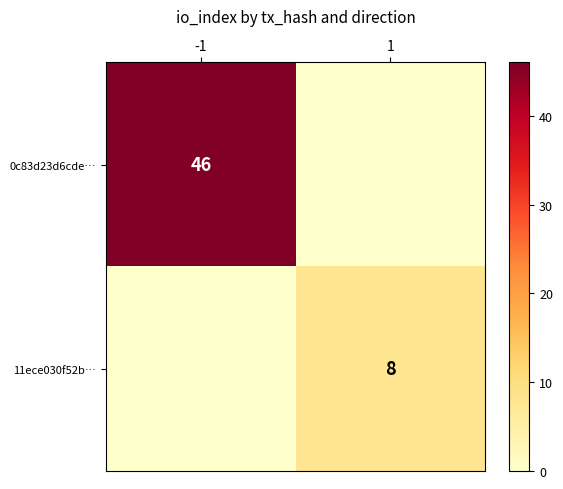

What is the spread (max minus min) of values at -1?

46